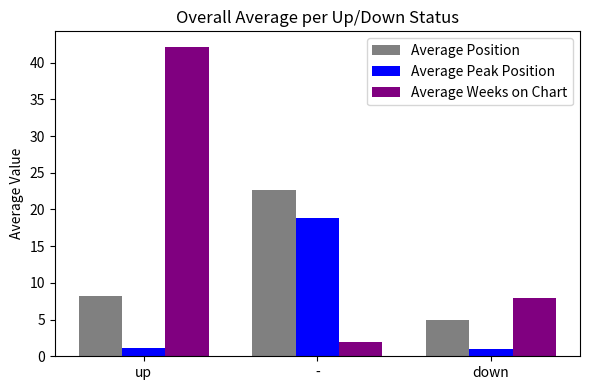

What is the sum of the Average Weeks on Chart values at down and -?

9.9